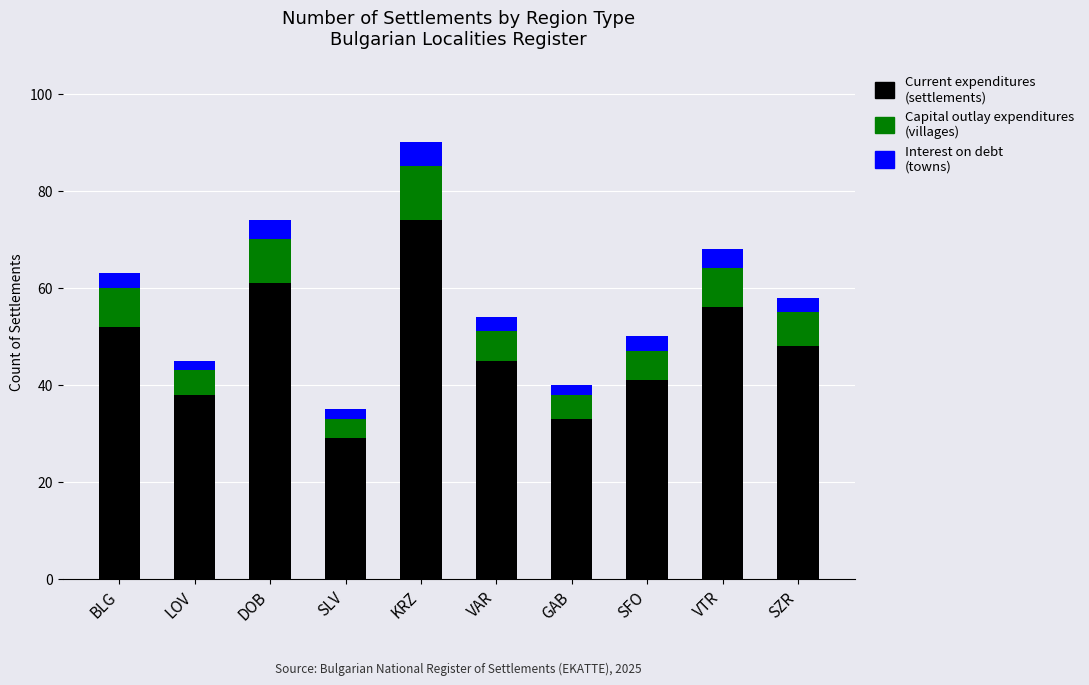

Reading left to right, transcribe the values for Current expenditures (settlements).

BLG=52	LOV=38	DOB=61	SLV=29	KRZ=74	VAR=45	GAB=33	SFO=41	VTR=56	SZR=48